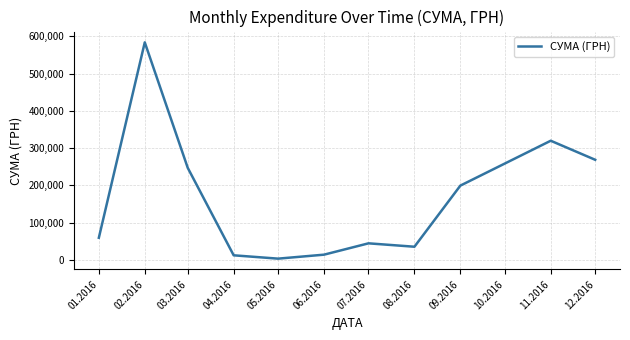

Which label corresponds to the largest value in the chart?

02.2016